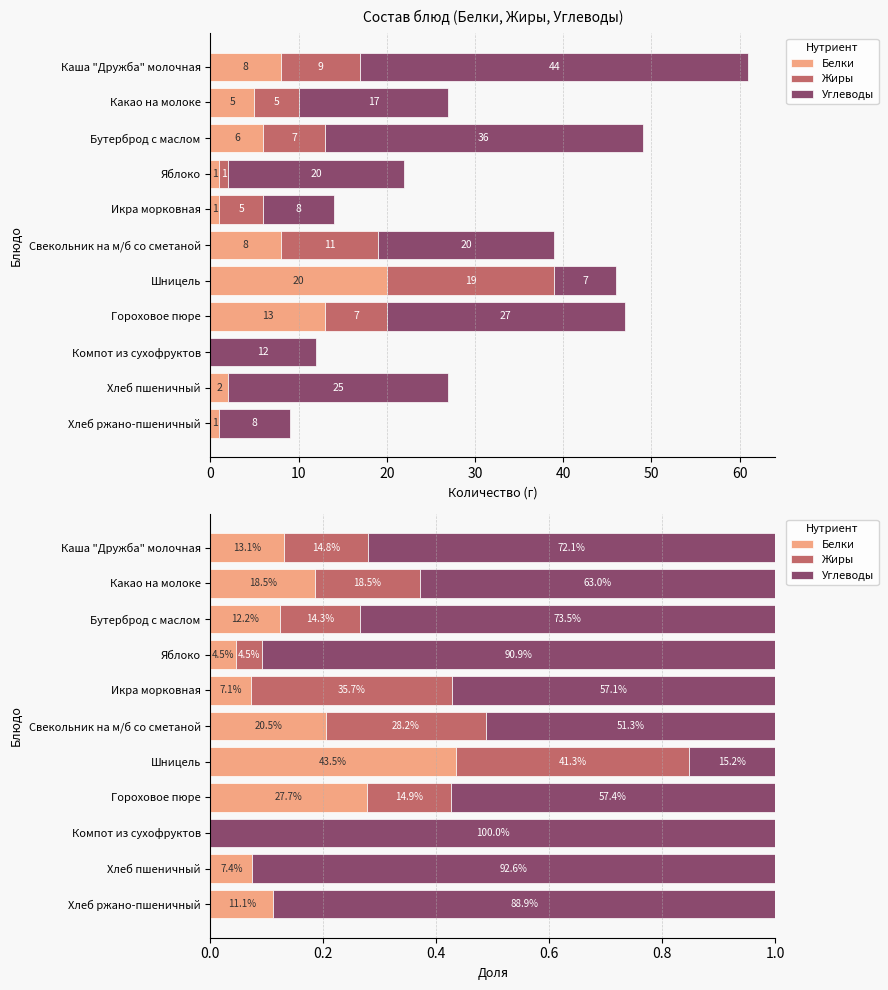

What is the sum of the Углеводы values at Свекольник на м/б со сметаной and Какао на молоке?

1.1